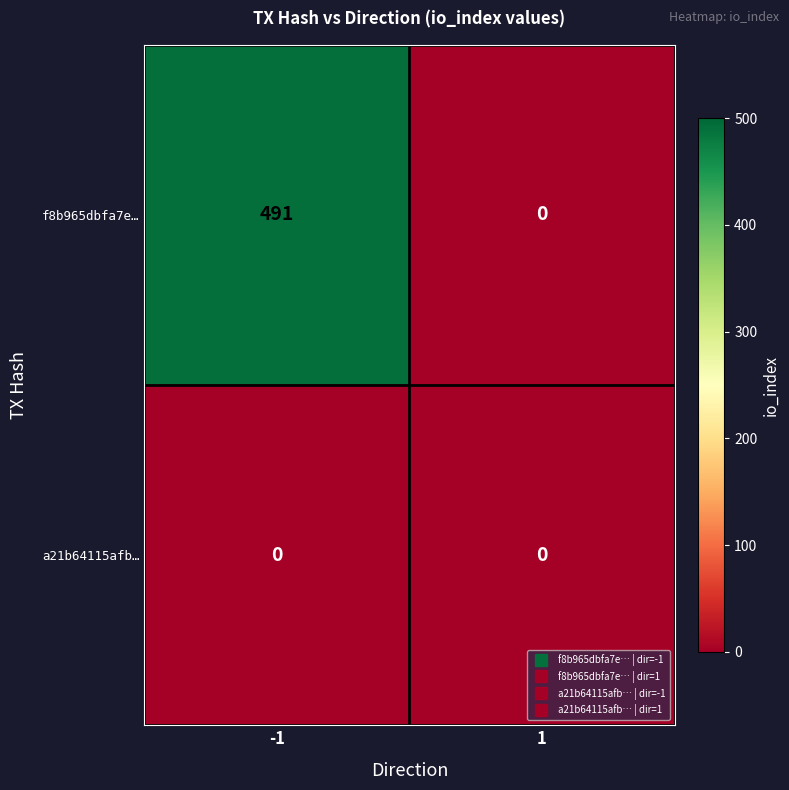

How many distinct data groups are displayed?

2